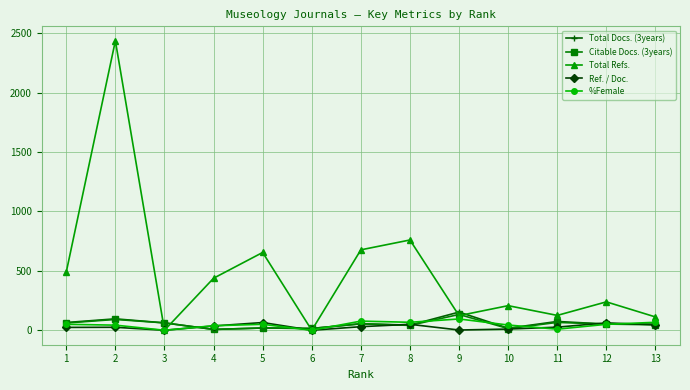

What are all the series names shown in the legend?

Total Docs. (3years), Citable Docs. (3years), Total Refs., Ref. / Doc., %Female